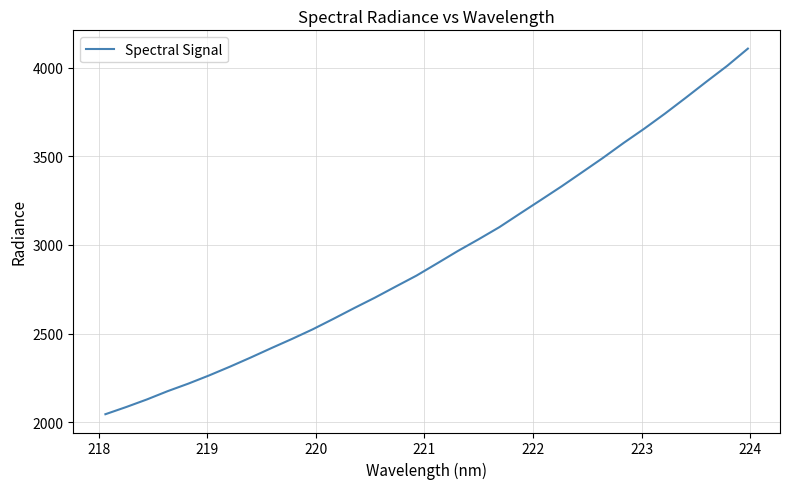

What is the greatest value displayed?

4108.4